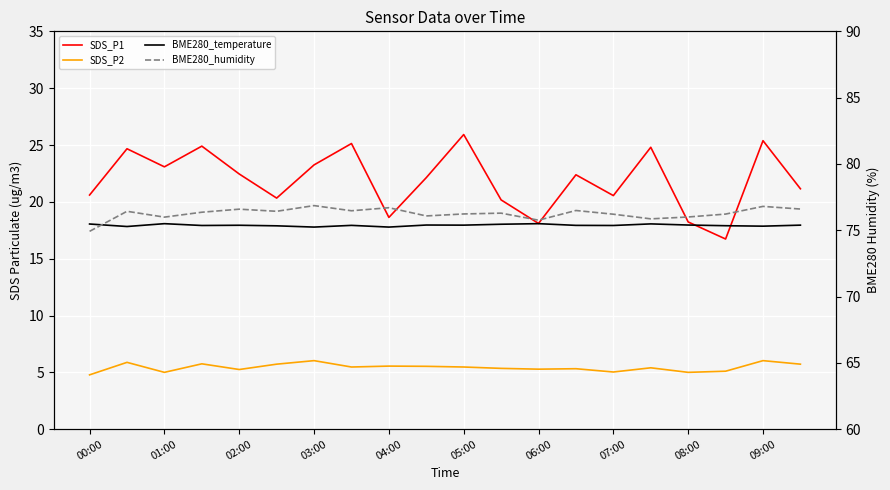

The value of SDS_P1 at 02:00 is 34.8. True or false?

False